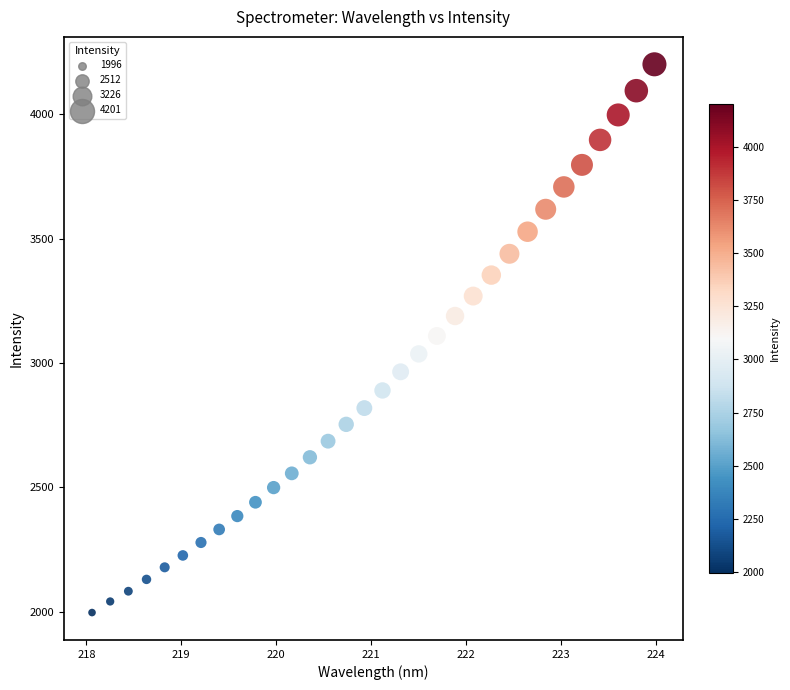

What is the range of Y values (max minus min)?

2205.1